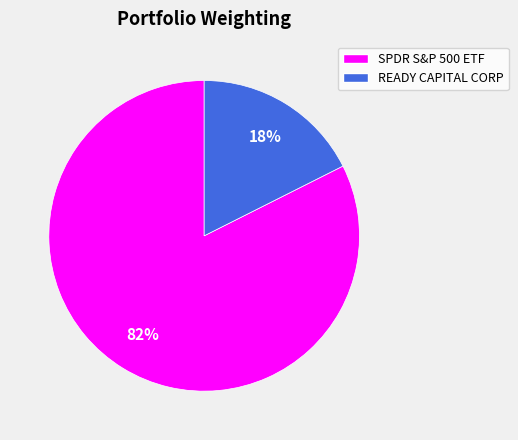

To the nearest percent, what percentage of the pie is SPDR S&P 500 ETF?

82%